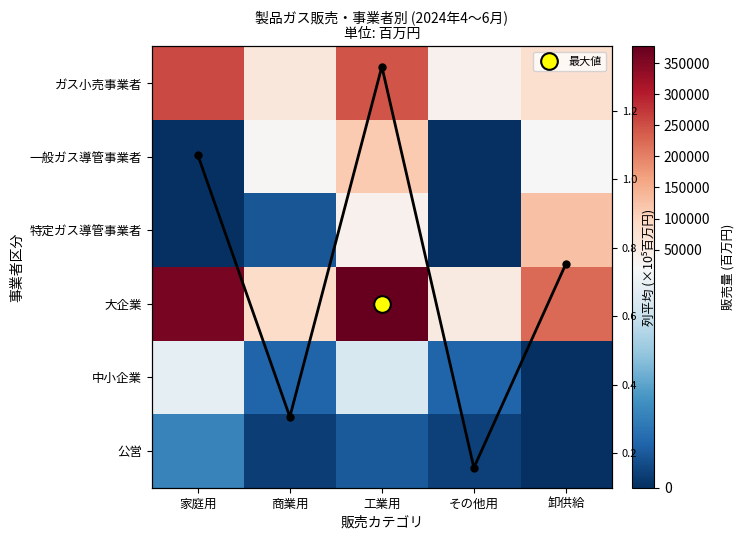

Is the value of 大企業 at 家庭用 greater than the value of 公営 at 卸供給?

Yes